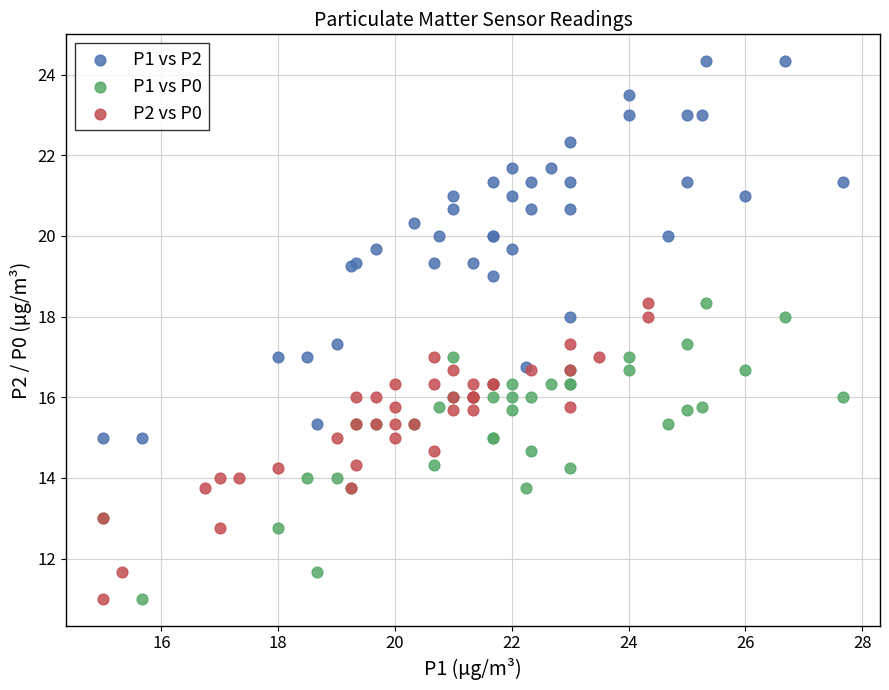

Which series contains the highest Y value?

P1 vs P2